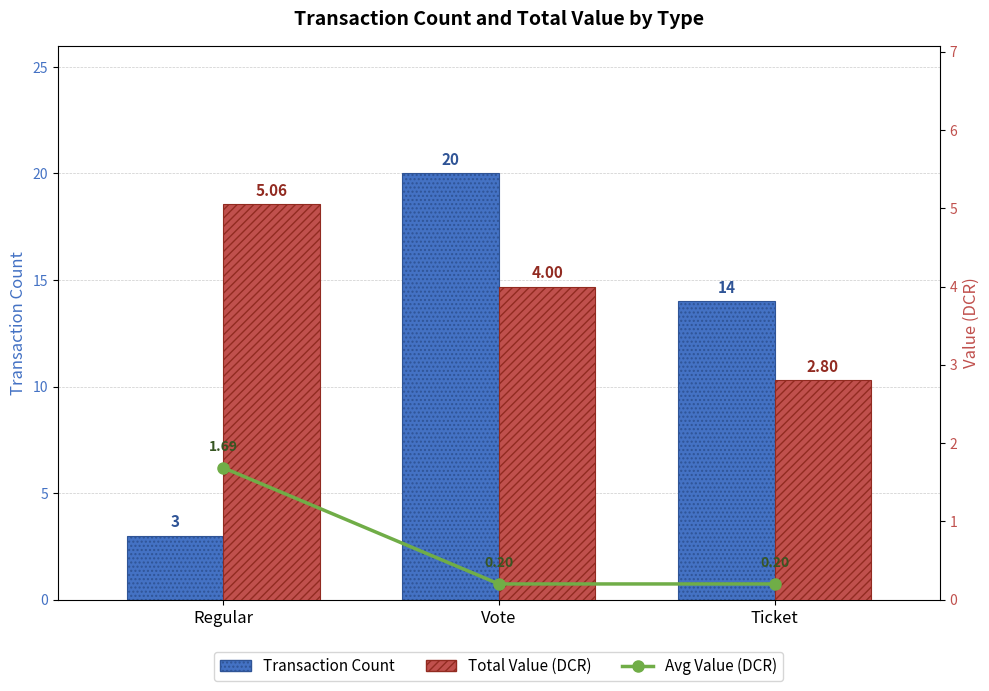

What is the approximate value of Avg Value (DCR) at Ticket?

0.2